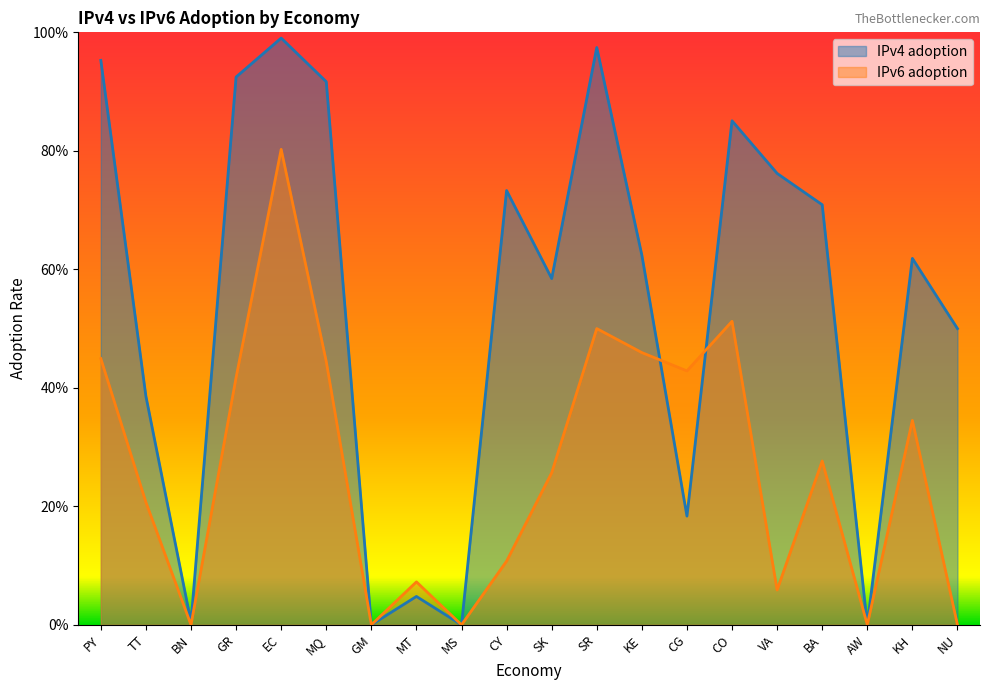

What position from the left is SR?

12